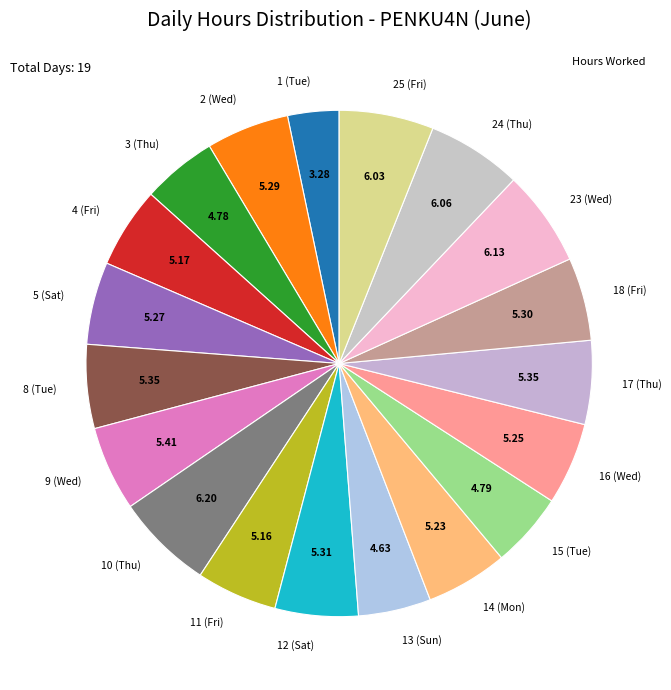

Combined, do 3 (Thu) and 23 (Wed) account for over 50%?

No